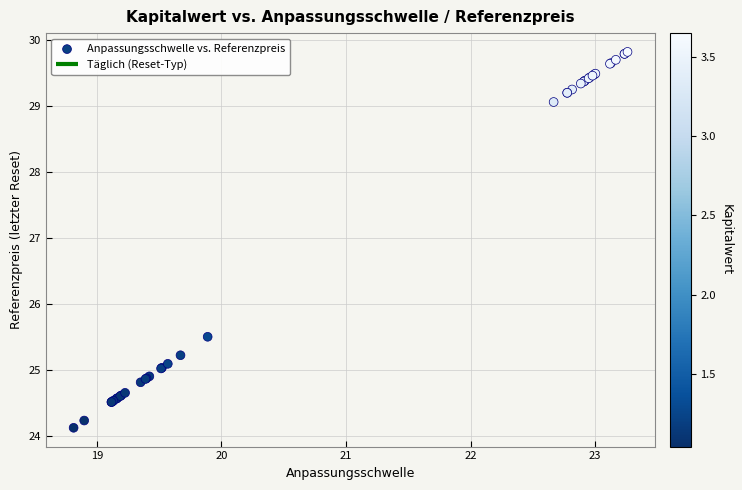

What Y value in the scatter plot is closest to 26?

25.5